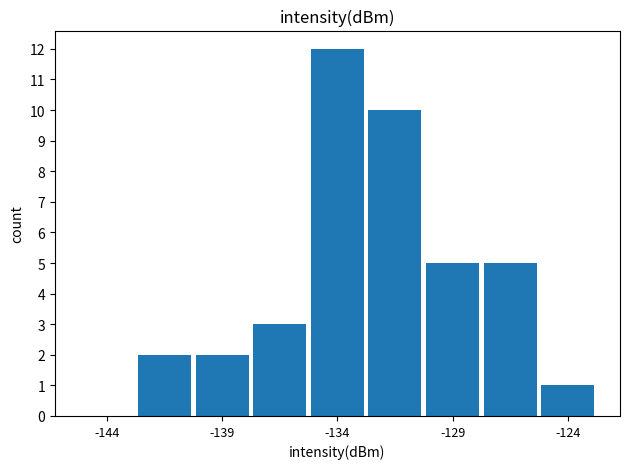

Count the number of categories in the chart.

9